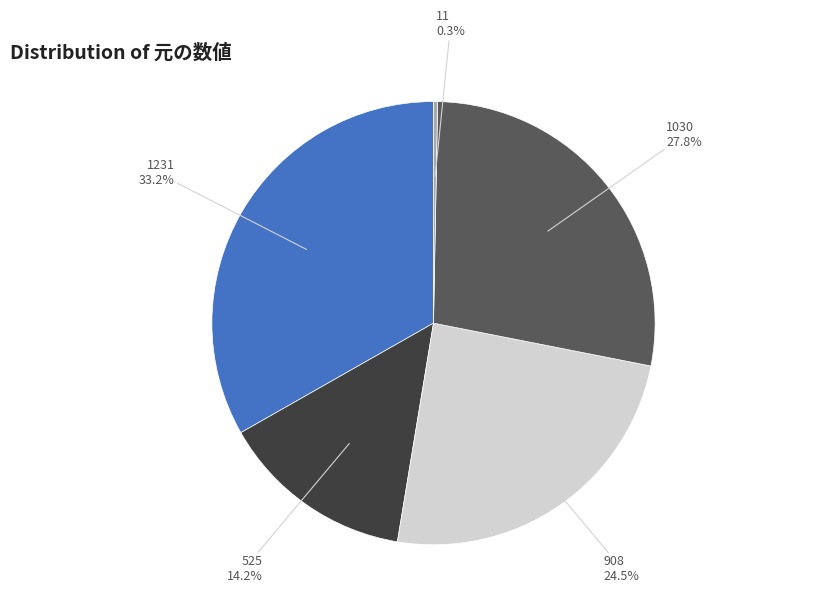

Count the number of slices in the pie.

5